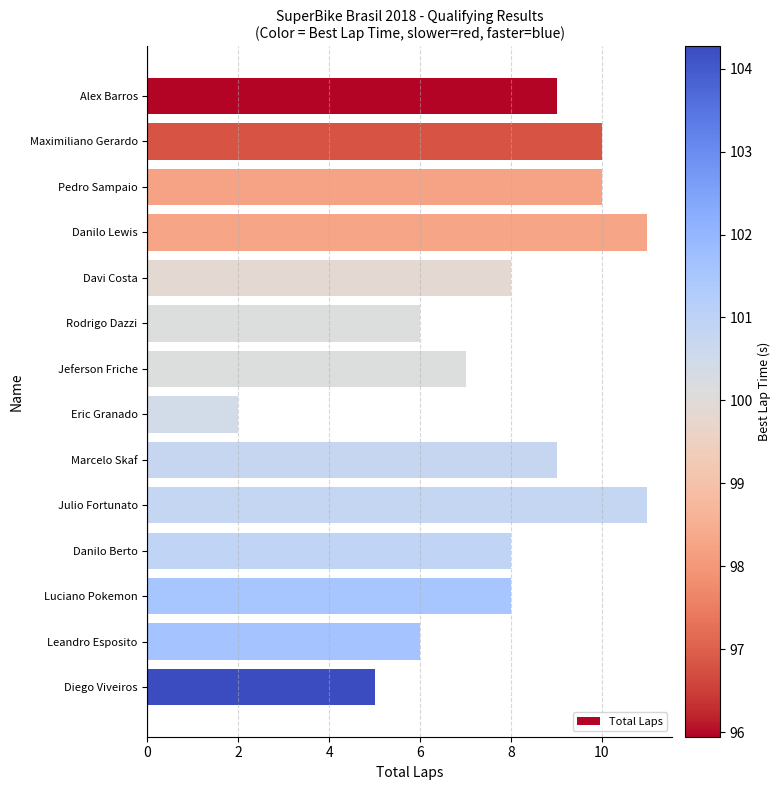

Is it true that the value at Diego Viveiros is 3?

False